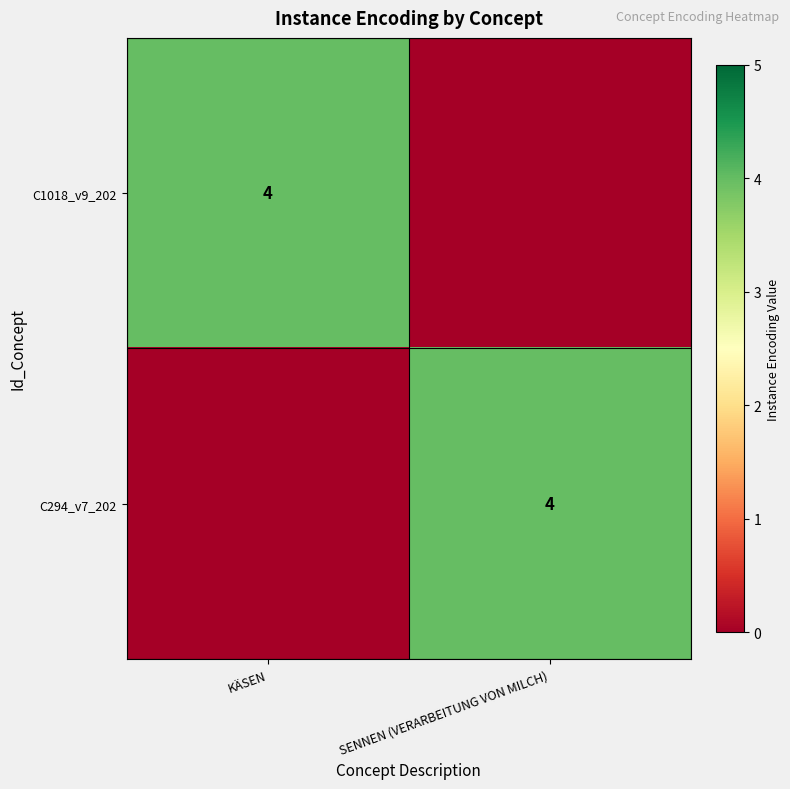

The value of C1018_v9_202 at KÄSEN is 4. True or false?

True